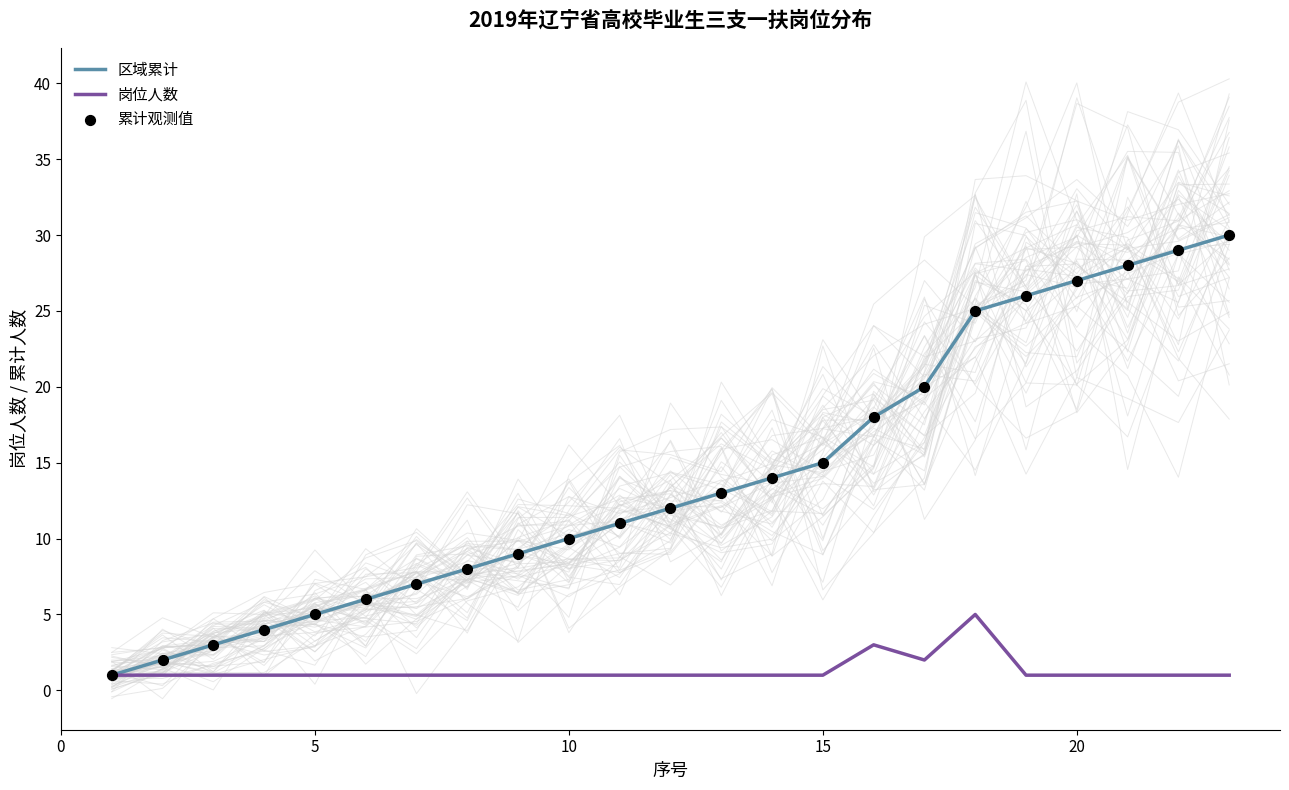

The 岗位人数 series shows 1 at 15. True or false?

True